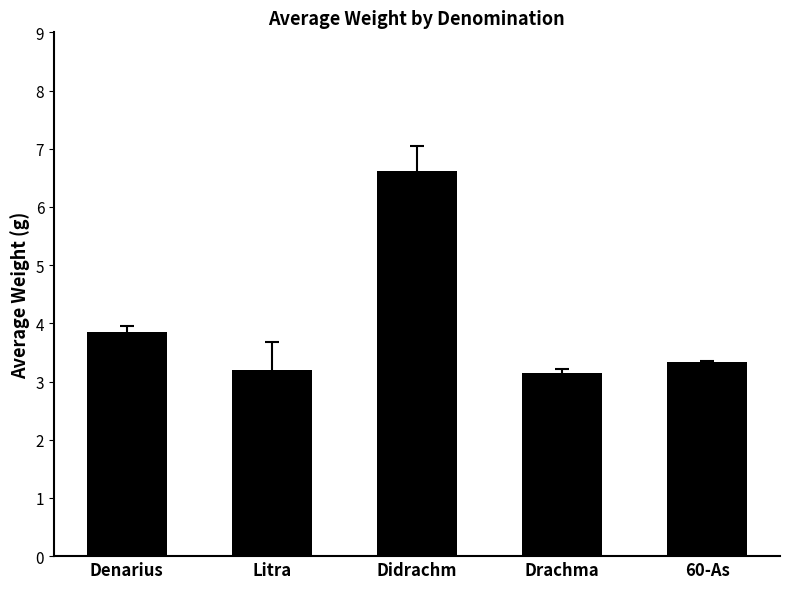

Is it true that the value at Didrachm is 3.8?

False